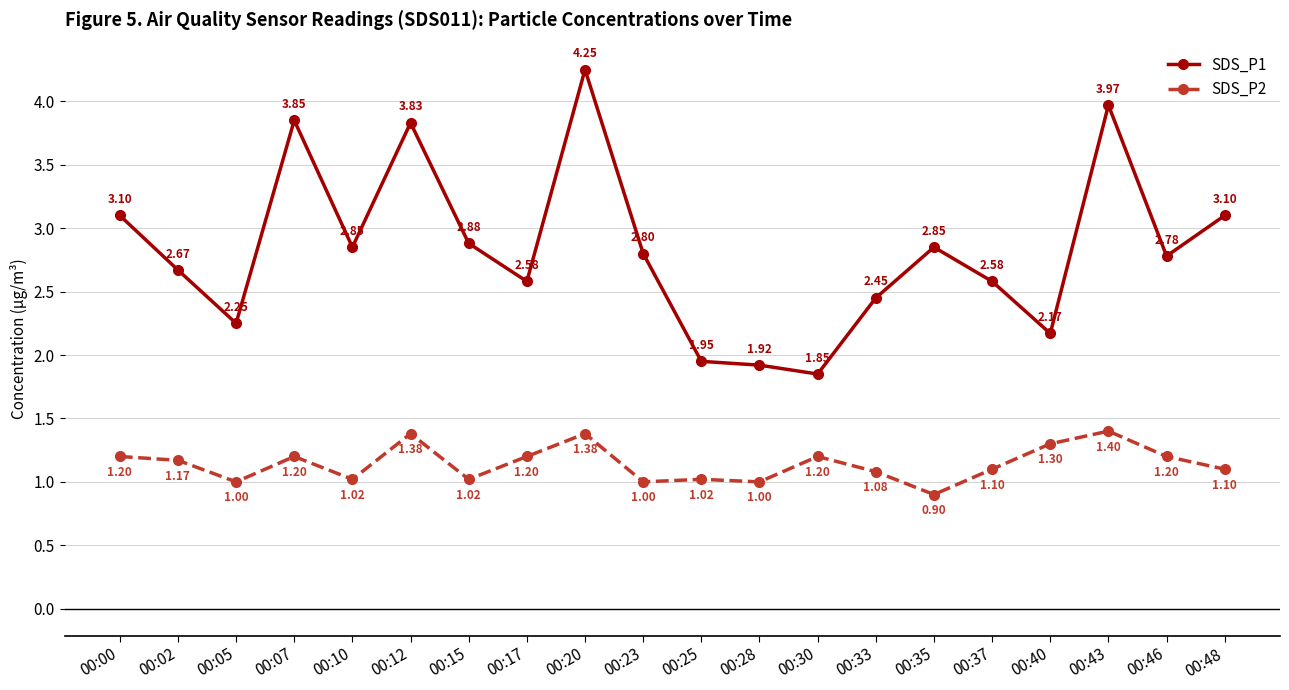

At which label does SDS_P1 first exceed 2?

00:00